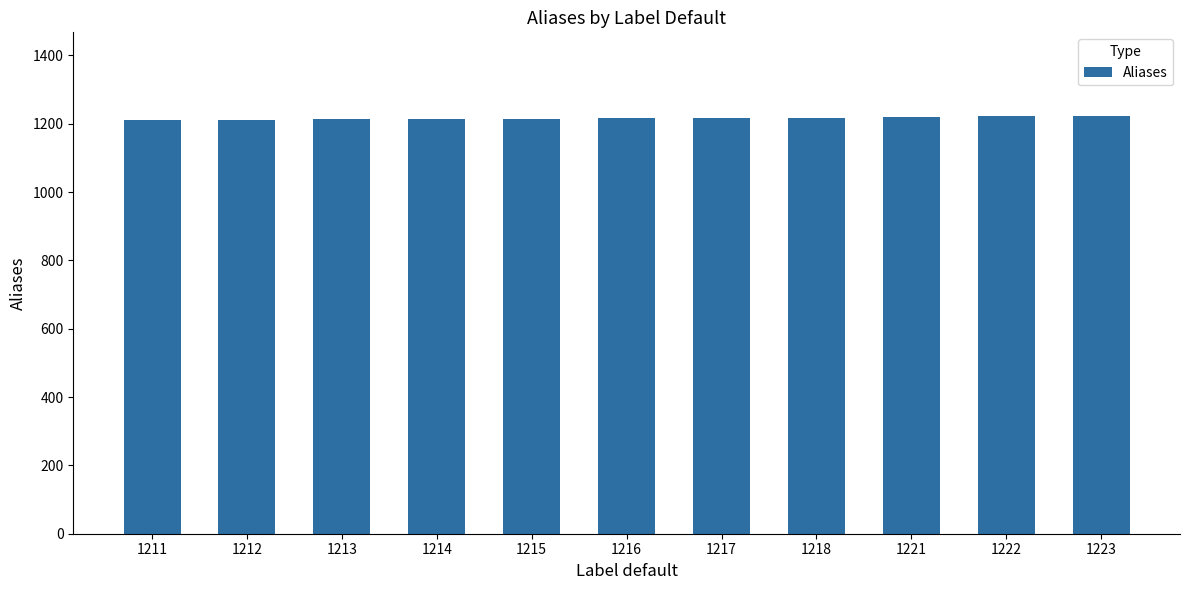

Are the bars grouped side by side (vs. stacked)?

No